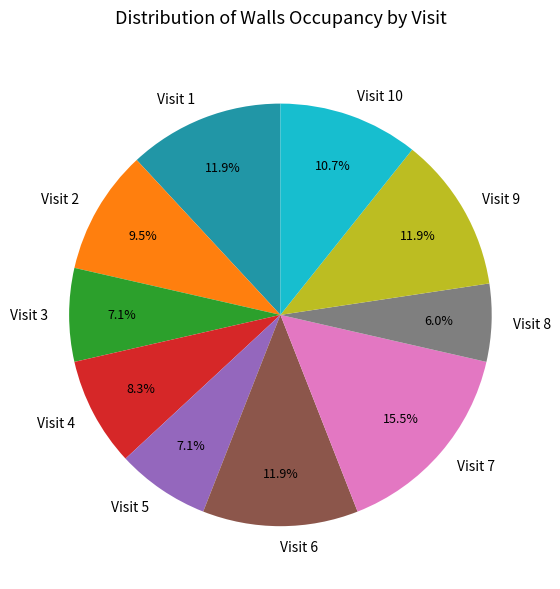

How many slices are in this pie chart?

10